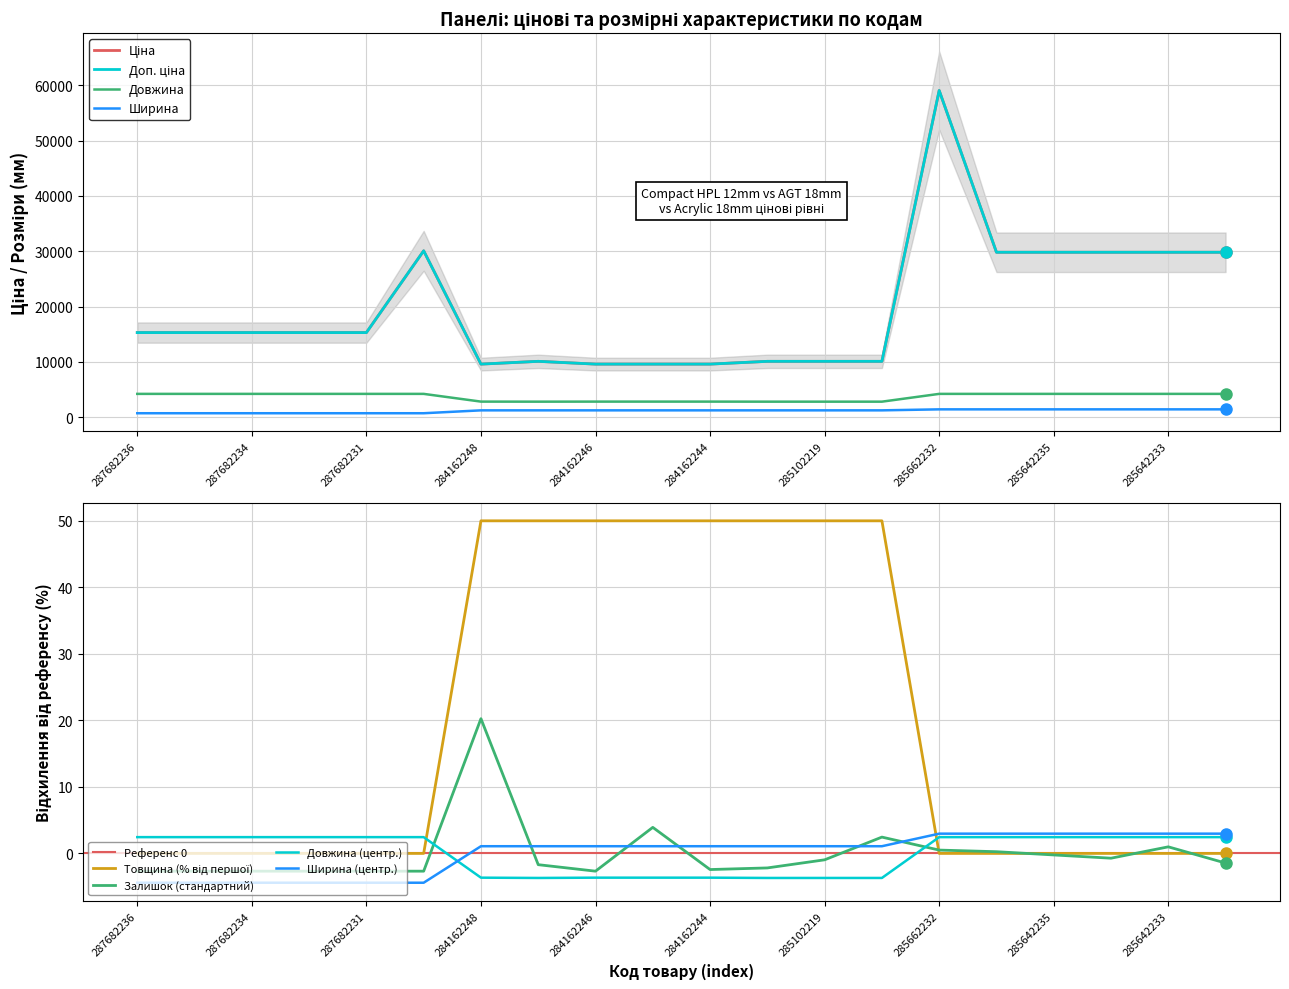

Reading right to left, extract all data points from this chart.

Ціна: 285642231=29819.2	285642233=29819.2	285642234=29819.2	285642235=29819.2	285642236=29819.2	285662232=59075.7	285101913=10085.8	285102219=10085.8	285102221=10085.8	284162244=9585.4	284162245=9585.4	284162246=9585.4	285101569=10085.8	284162248=9585.4	287702232=30077.8	287682231=15288.0	287682233=15288.0	287682234=15288.0	287682235=15288.0	287682236=15288.0
Доп. ціна: 285642231=29819.2	285642233=29819.2	285642234=29819.2	285642235=29819.2	285642236=29819.2	285662232=59075.7	285101913=10085.8	285102219=10085.8	285102221=10085.8	284162244=9585.4	284162245=9585.4	284162246=9585.4	285101569=10085.8	284162248=9585.4	287702232=30077.8	287682231=15288.0	287682233=15288.0	287682234=15288.0	287682235=15288.0	287682236=15288.0
Ширина: 285642231=1400.0	285642233=1400.0	285642234=1400.0	285642235=1400.0	285642236=1400.0	285662232=1400.0	285101913=1220.0	285102219=1220.0	285102221=1220.0	284162244=1220.0	284162245=1220.0	284162246=1220.0	285101569=1220.0	284162248=1220.0	287702232=697.0	287682231=697.0	287682233=697.0	287682234=697.0	287682235=697.0	287682236=697.0
Довжина: 285642231=4200.0	285642233=4200.0	285642234=4200.0	285642235=4200.0	285642236=4200.0	285662232=4200.0	285101913=2790.0	285102219=2790.0	285102221=2790.0	284162244=2800.0	284162245=2800.0	284162246=2800.0	285101569=2790.0	284162248=2800.0	287702232=4200.0	287682231=4200.0	287682233=4200.0	287682234=4200.0	287682235=4200.0	287682236=4200.0
Товщина: 285642231=0.0	285642233=0.0	285642234=0.0	285642235=0.0	285642236=0.0	285662232=0.0	285101913=50.0	285102219=50.0	285102221=50.0	284162244=50.0	284162245=50.0	284162246=50.0	285101569=50.0	284162248=50.0	287702232=0.0	287682231=0.0	287682233=0.0	287682234=0.0	287682235=0.0	287682236=0.0
Залишок: 285642231=-1.5	285642233=1.0	285642234=-0.7	285642235=-0.2	285642236=0.3	285662232=0.5	285101913=2.5	285102219=-1.0	285102221=-2.2	284162244=-2.4	284162245=3.9	284162246=-2.7	285101569=-1.7	284162248=20.3	287702232=-2.7	287682231=-2.7	287682233=-2.7	287682234=-2.7	287682235=-2.7	287682236=-2.7